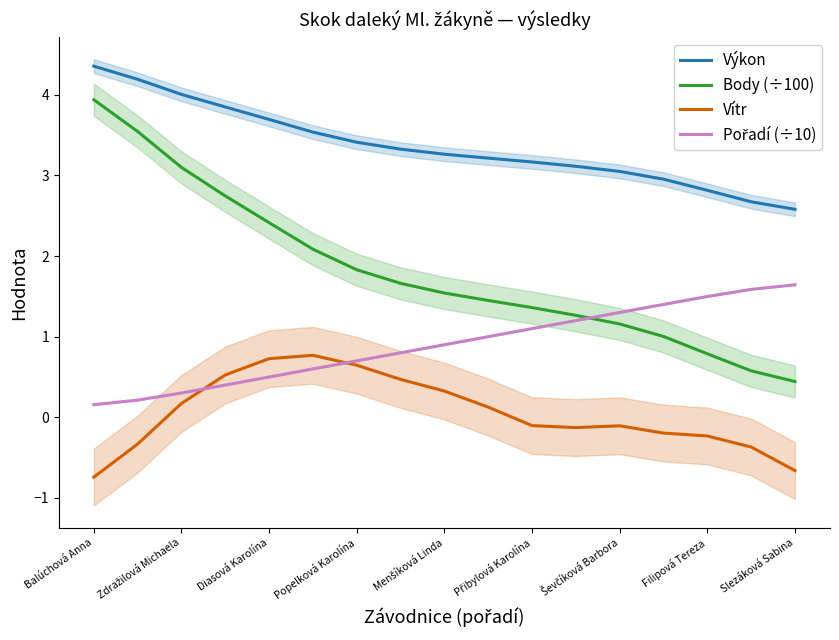

At which label does Výkon reach its minimum?

Slezáková Sabina